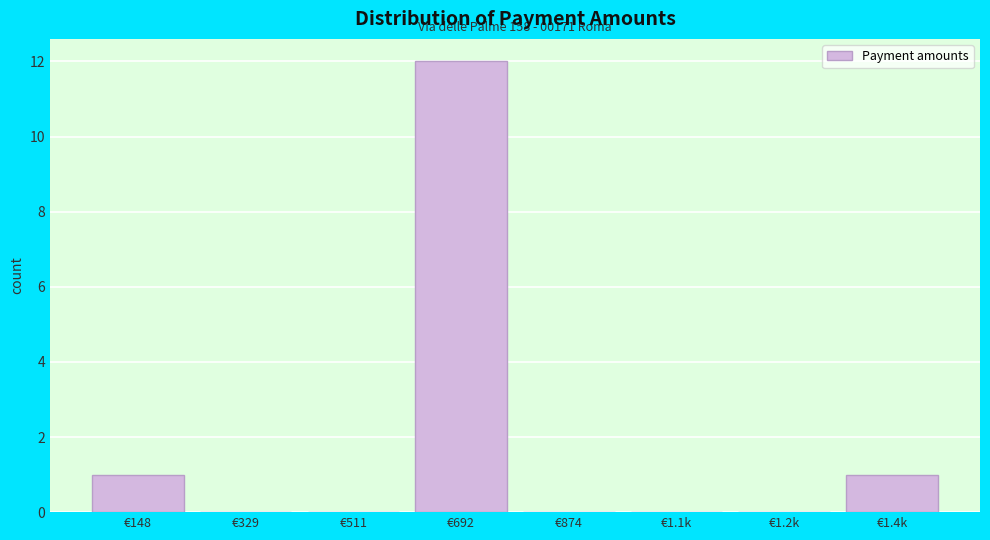

Reading left to right, list all the values displayed in this chart.

€148=1	€329=0	€511=0	€692=12	€874=0	€1.1k=0	€1.2k=0	€1.4k=1